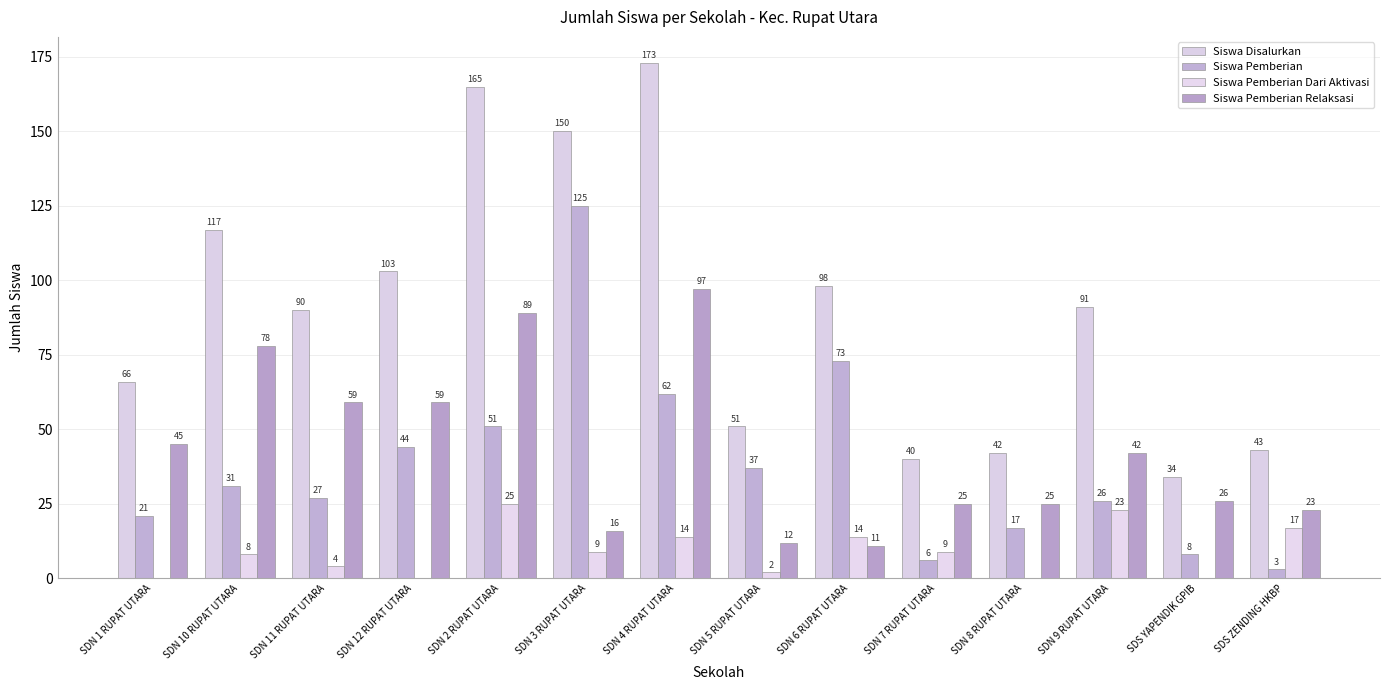

How many distinct data groups are displayed?

4